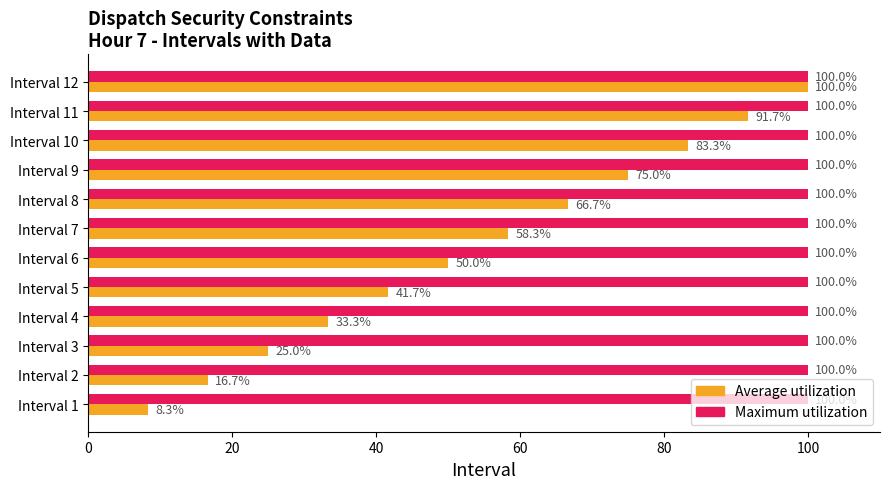

Which series has the largest range (max minus min)?

Average utilization